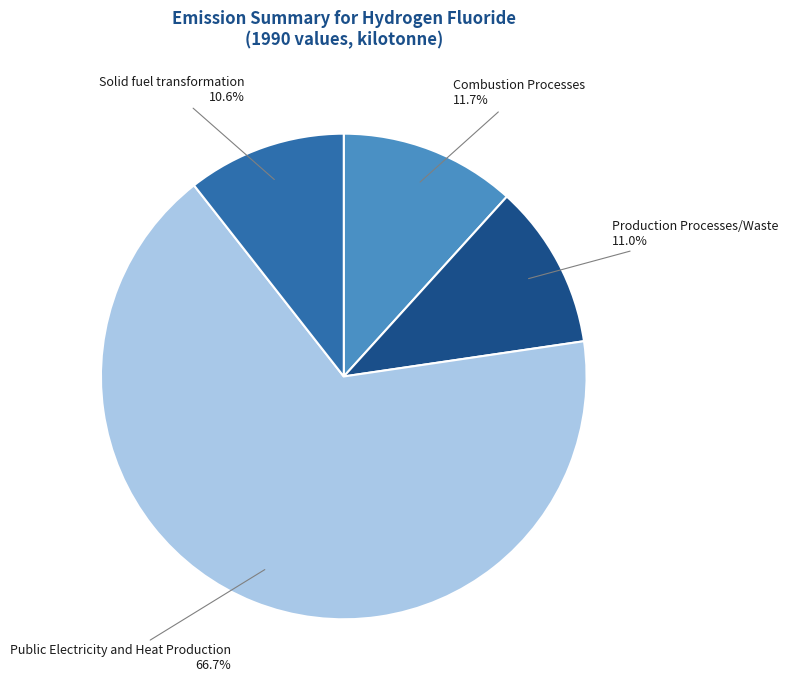

Does Solid fuel transformation account for over 50% of the chart?

No